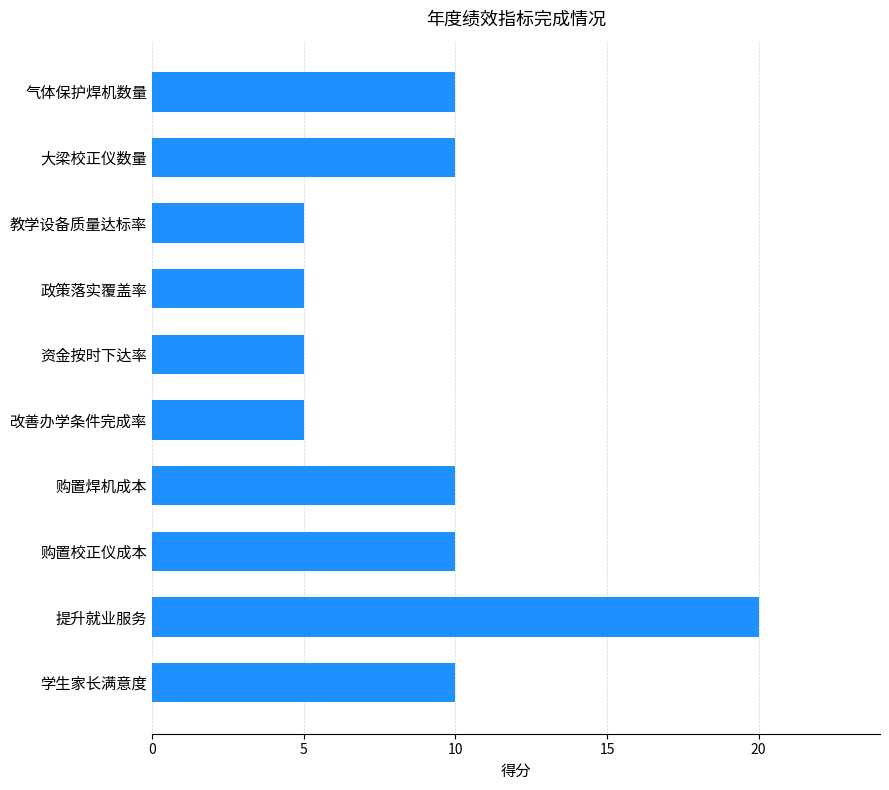

Count the values in the range 5 to 10.

9